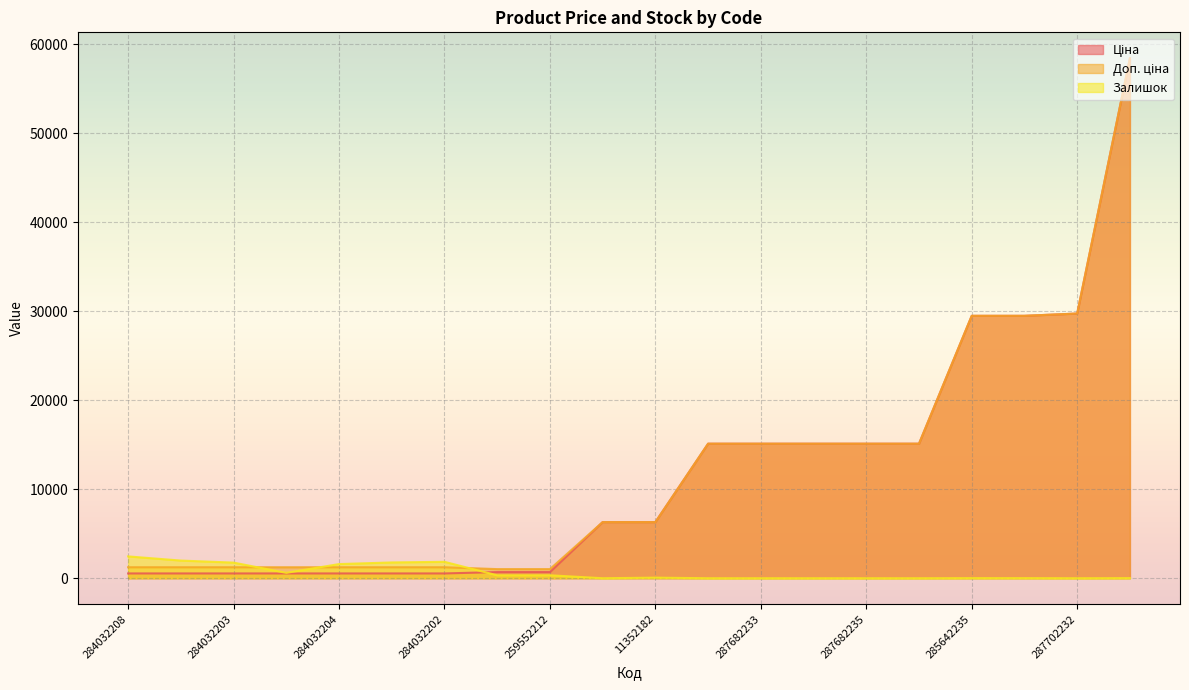

True or false: Доп. ціна has more than 2 points higher than both neighbors.

False